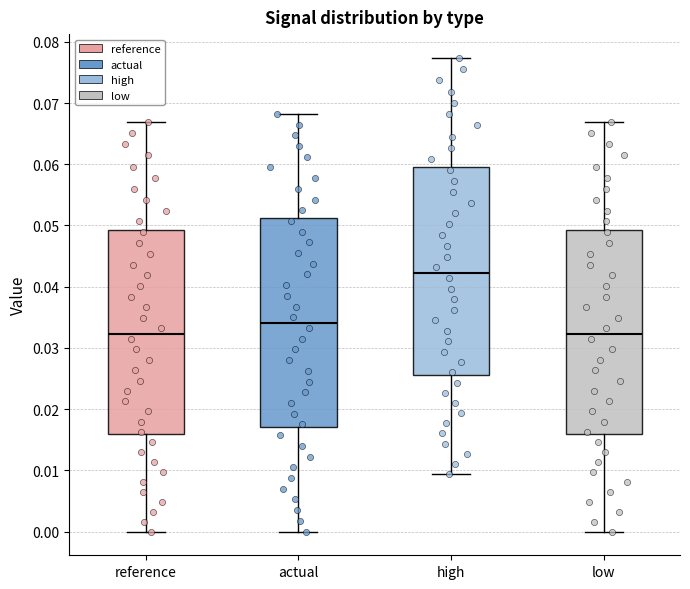

Reading left to right, transcribe this box plot: for each box, give where its median line is, the range the box spans, and where its two whiskers end, as read against the y-axis. The values are not printed on the chart, so give them approximately, as read against the axis.

reference: median 0.032, box 0.016 to 0.049, whiskers 0.000 to 0.067
actual: median 0.034, box 0.017 to 0.051, whiskers 0.000 to 0.068
high: median 0.042, box 0.026 to 0.060, whiskers 0.009 to 0.077
low: median 0.032, box 0.016 to 0.049, whiskers 0.000 to 0.067